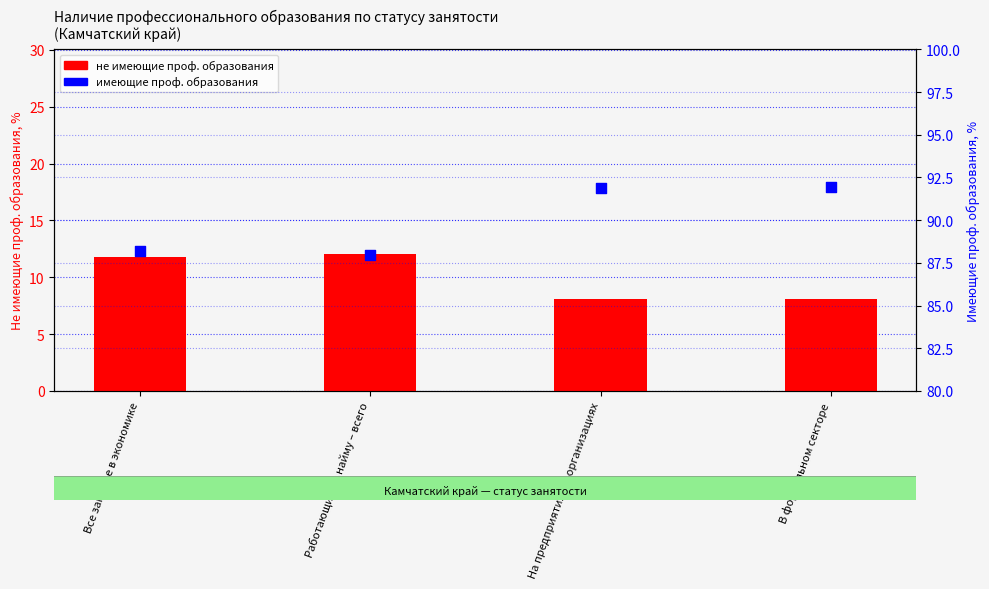

Which series contains the highest Y value?

имеющие проф. образования